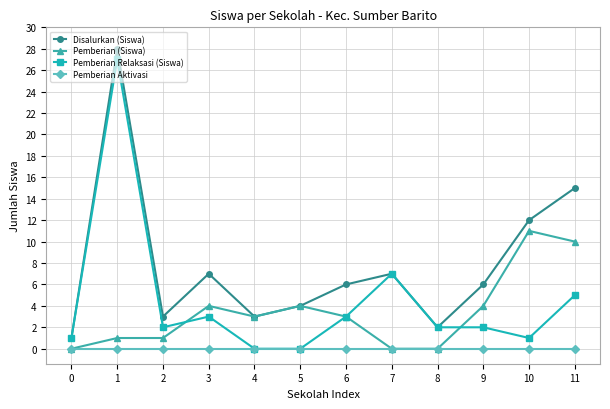

What is the difference between the maximum and minimum values in the Disalurkan (Siswa) series?

27